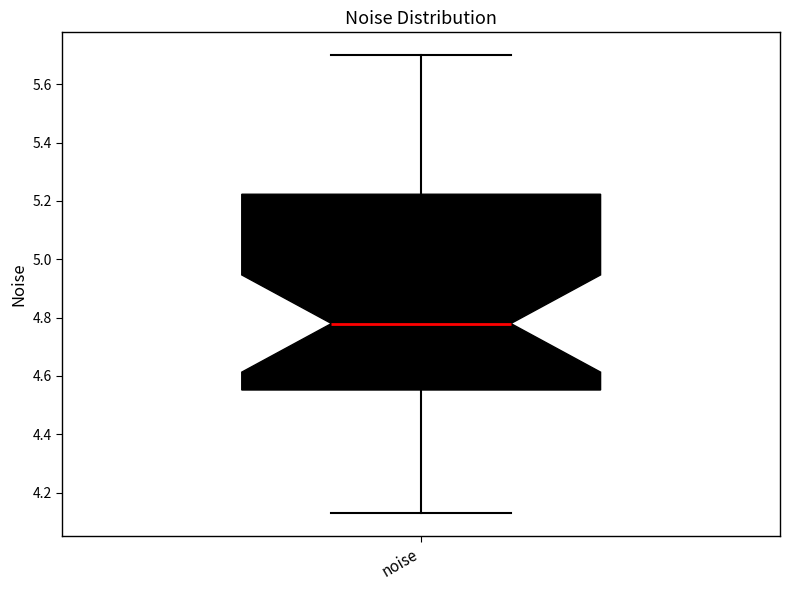

Where does the lower whisker of the box for noise end on the y-axis? The values are not printed on the chart, so give them approximately, as read against the axis.

4.14